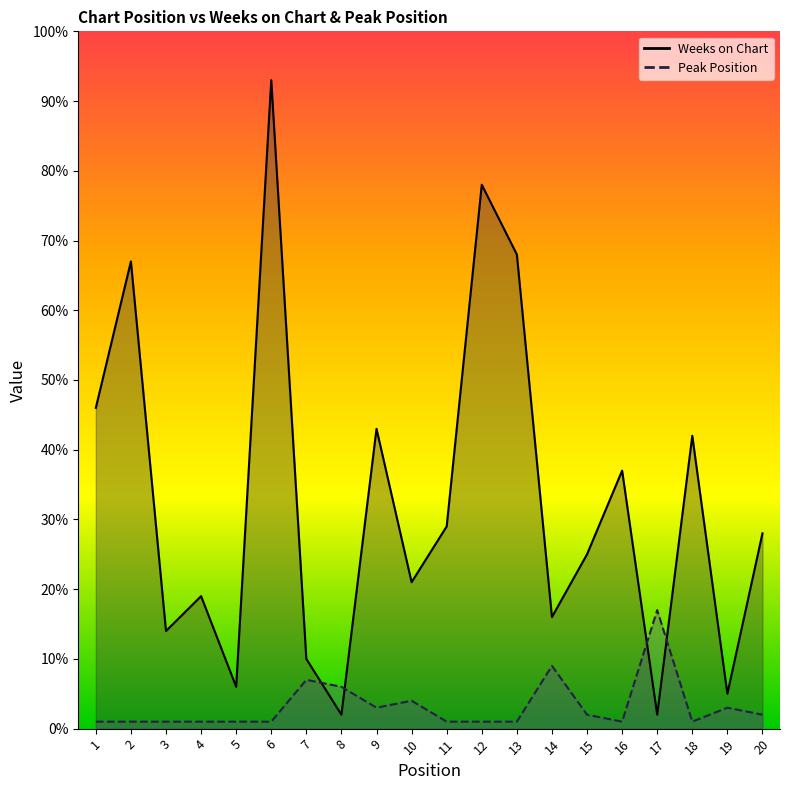

Where is the first local minimum for Peak Position?

9